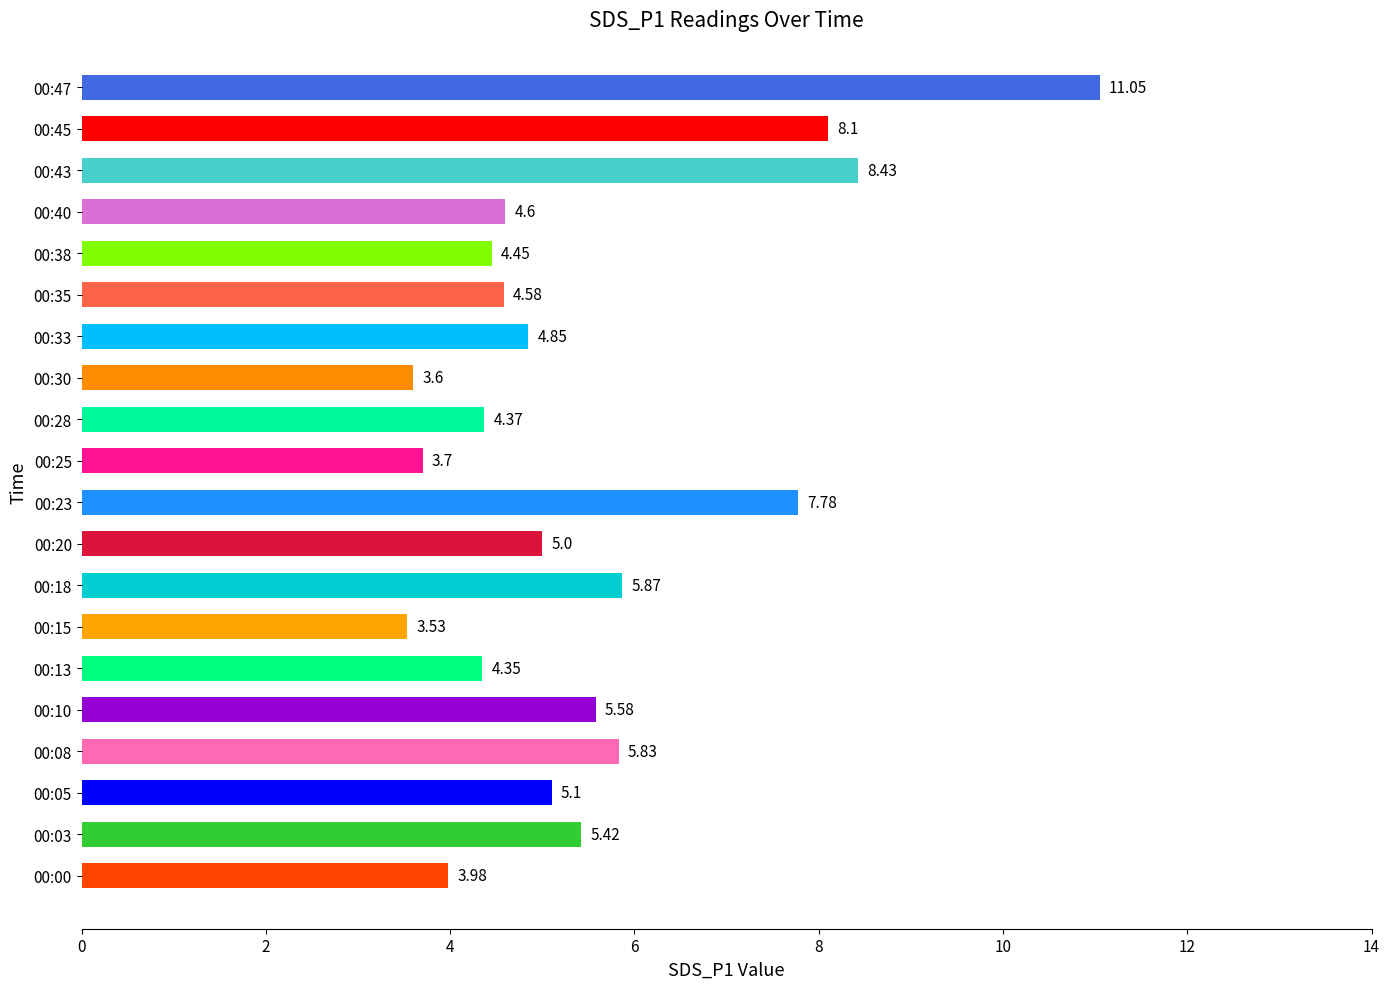

How many bars are there in total?

20